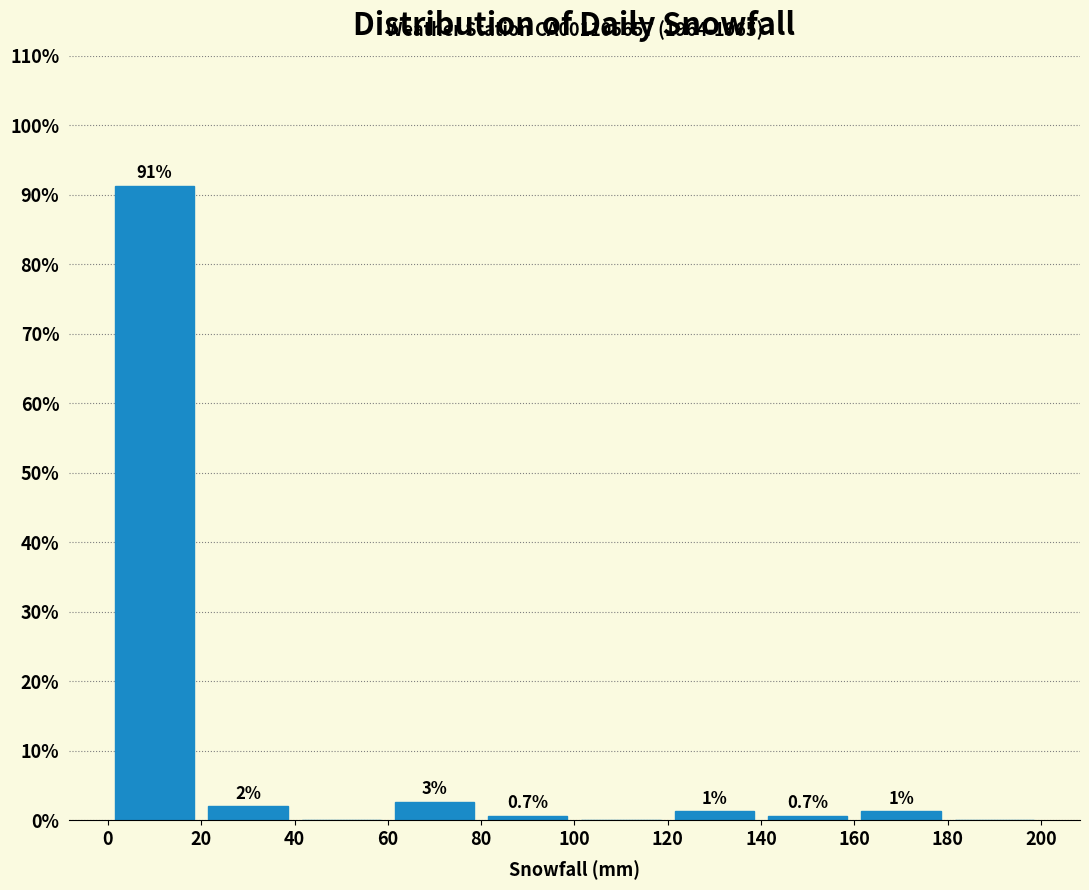

Which range on the x-axis has the tallest bar?

0 to 20